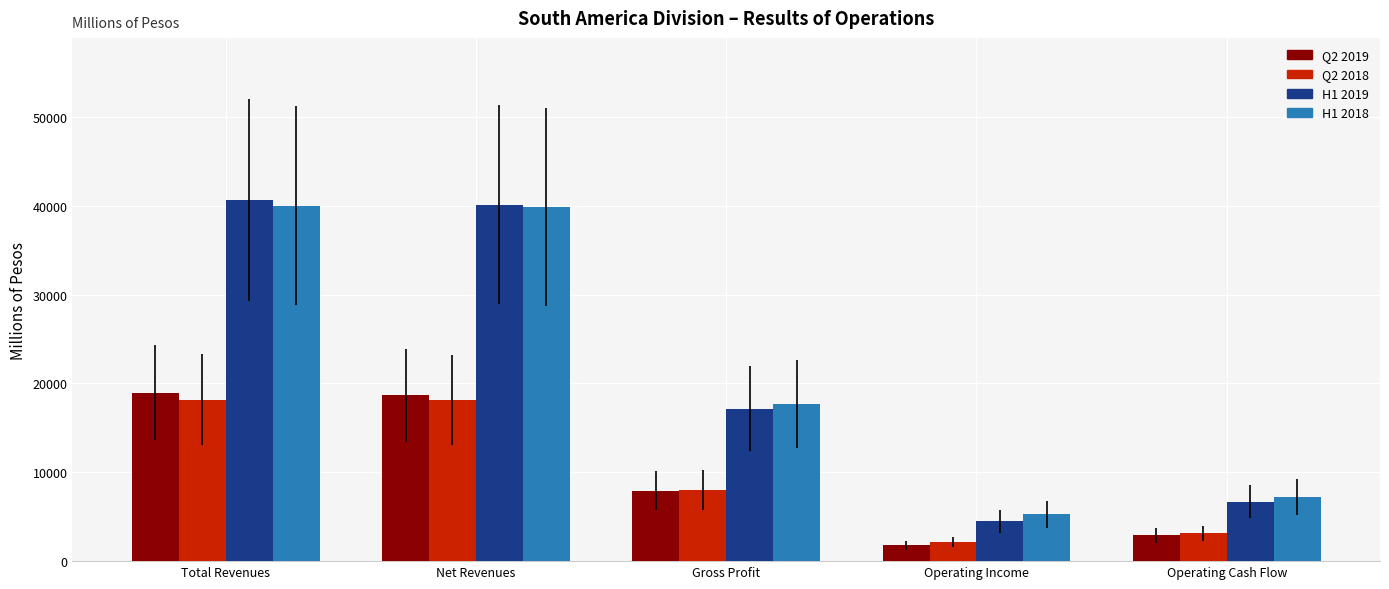

What is the difference between the maximum and minimum values in the H1 2018 series?

34767.2